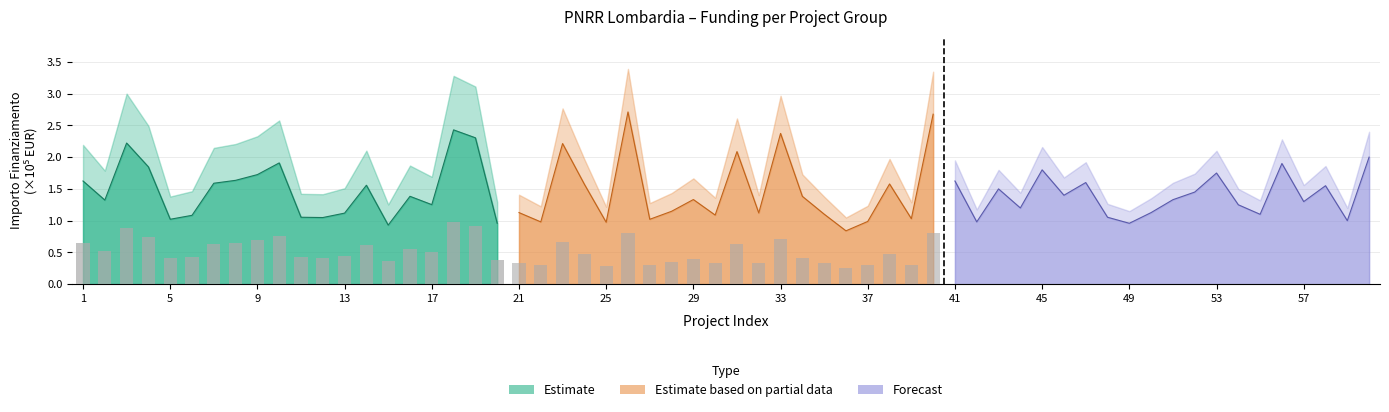

Which series has the largest total across all categories?

Estimate